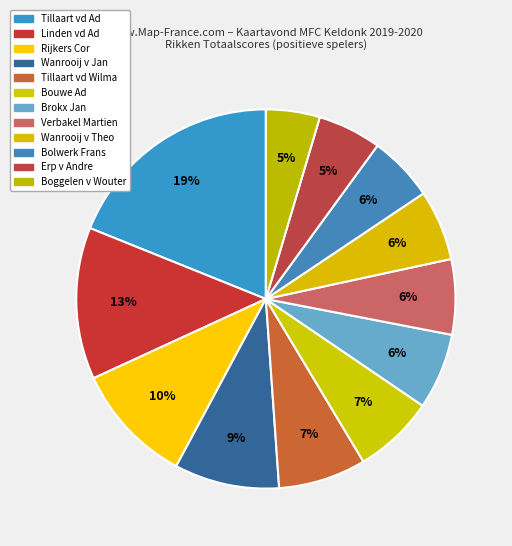

Does any single category account for the majority?

No